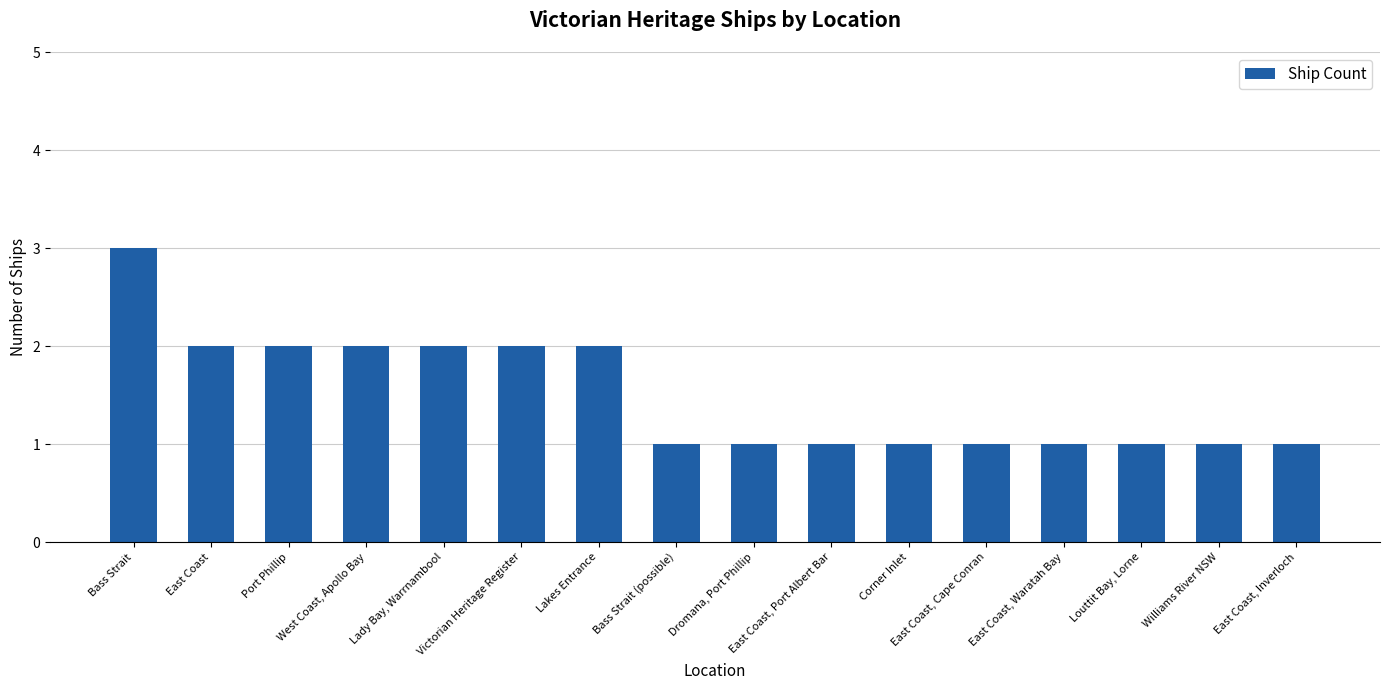

What position from the right is Louttit Bay, Lorne?

3